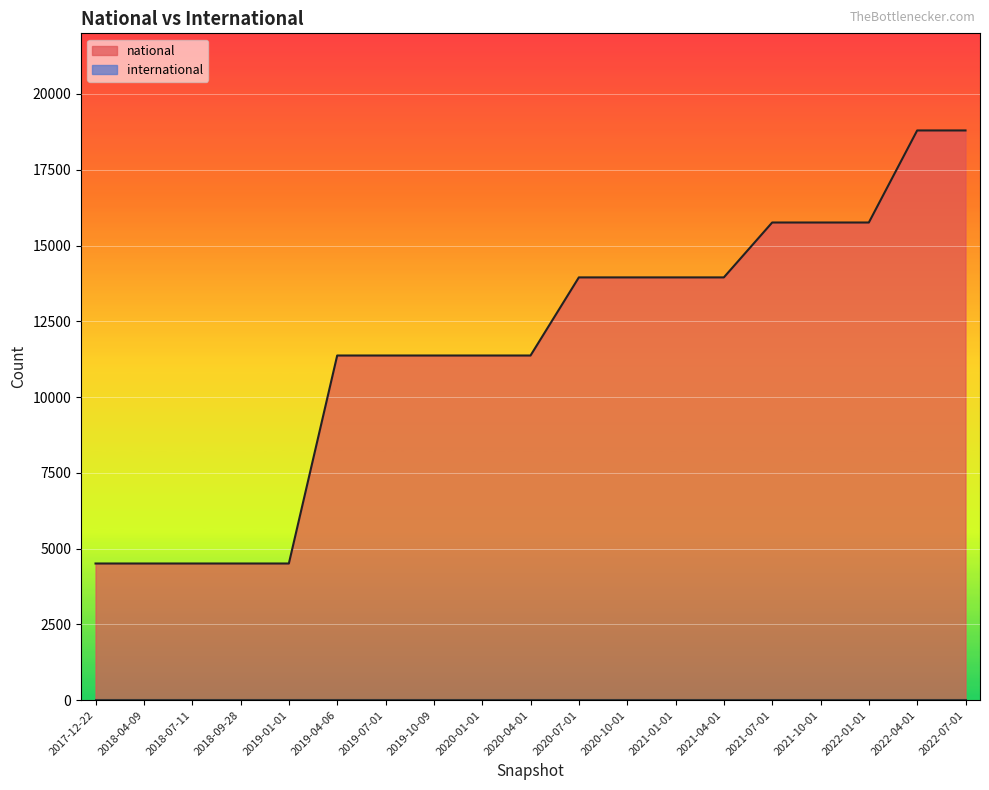

Count the values in the range 4509 to 15759.

17